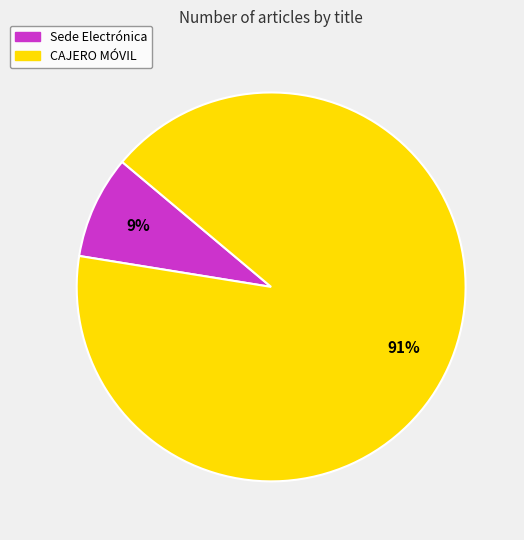

The CAJERO MÓVIL slice represents 91% of the pie. True or false?

True